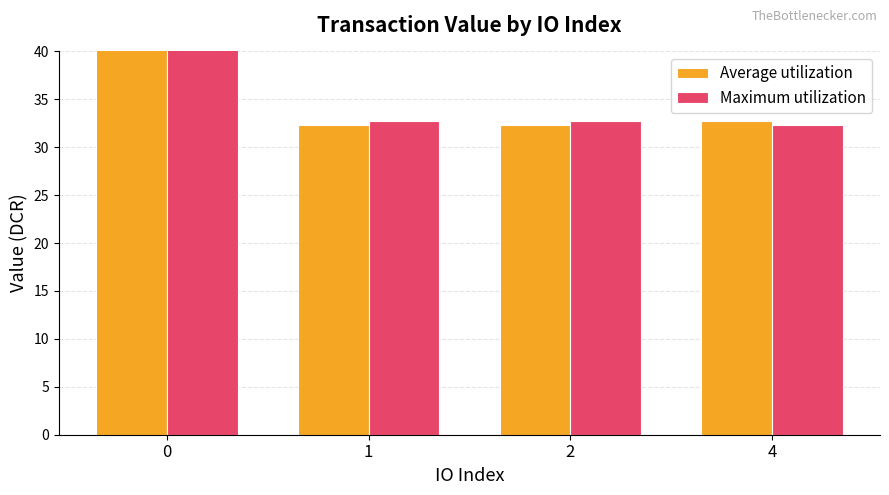

What is the value of the Average utilization bar at the 3rd from the left?

32.3